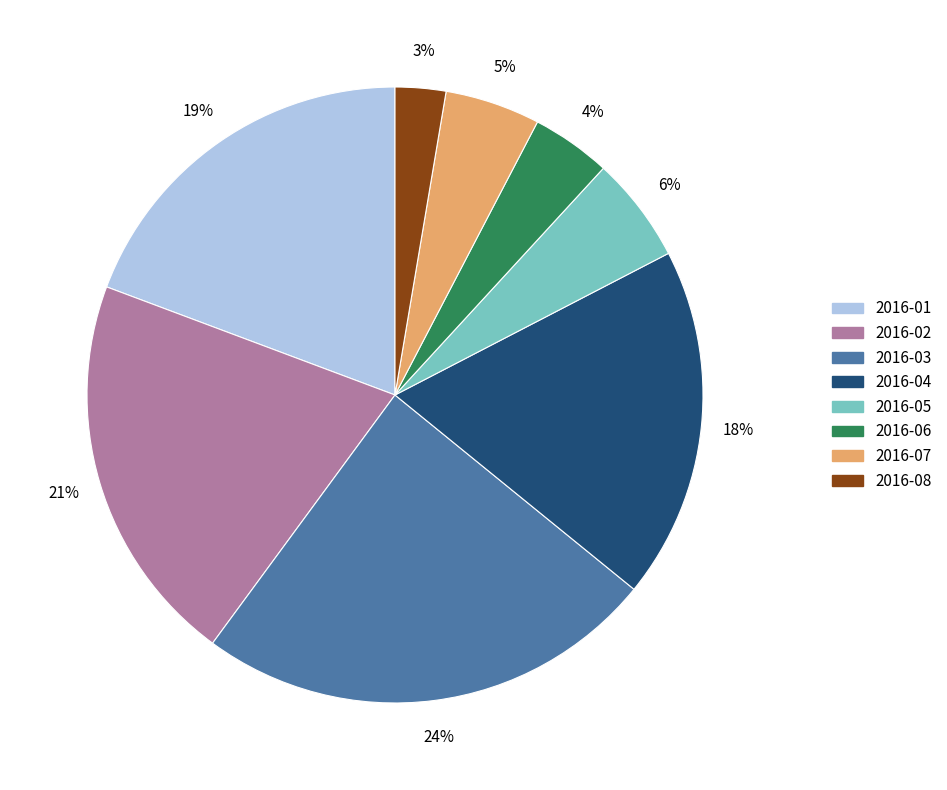

Is there any slice that represents more than half of the pie?

No